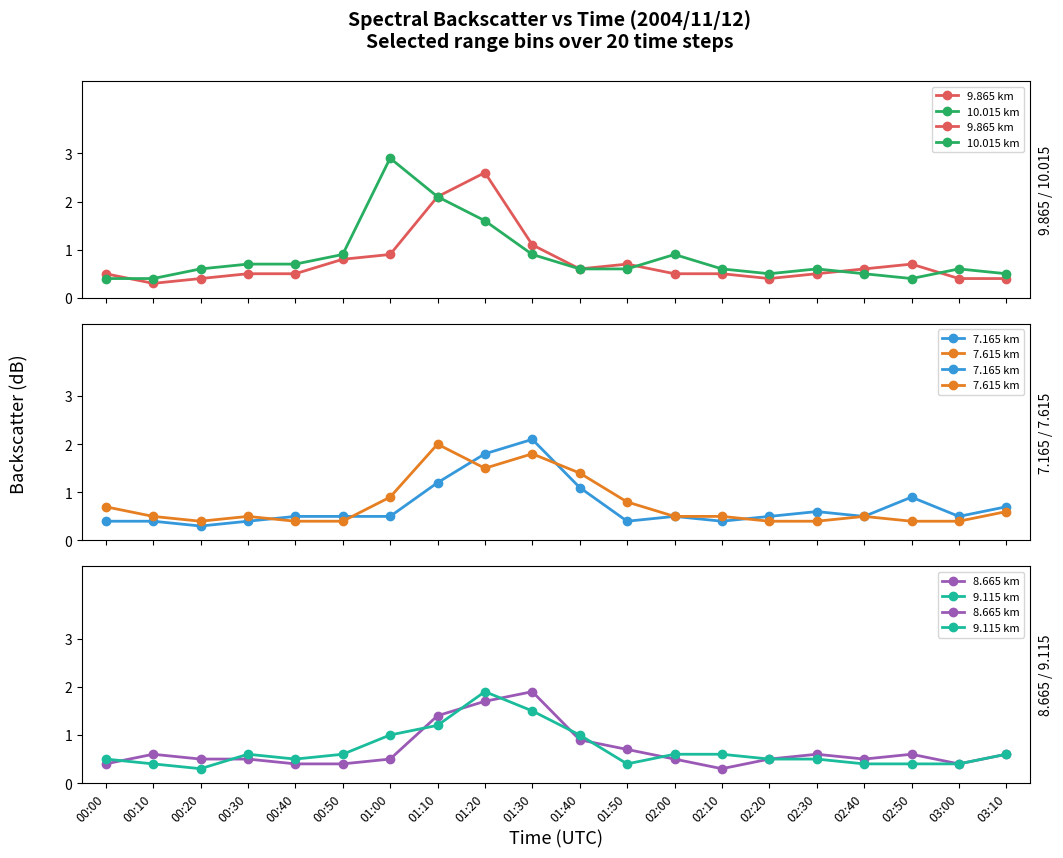

Reading left to right, transcribe all the data shown in this chart.

9.865 km: 00:00=0.5	00:10=0.3	00:20=0.4	00:30=0.5	00:40=0.5	00:50=0.8	01:00=0.9	01:10=2.1	01:20=2.6	01:30=1.1	01:40=0.6	01:50=0.7	02:00=0.5	02:10=0.5	02:20=0.4	02:30=0.5	02:40=0.6	02:50=0.7	03:00=0.4	03:10=0.4
10.015 km: 00:00=0.4	00:10=0.4	00:20=0.6	00:30=0.7	00:40=0.7	00:50=0.9	01:00=2.9	01:10=2.1	01:20=1.6	01:30=0.9	01:40=0.6	01:50=0.6	02:00=0.9	02:10=0.6	02:20=0.5	02:30=0.6	02:40=0.5	02:50=0.4	03:00=0.6	03:10=0.5
7.165 km: 00:00=0.4	00:10=0.4	00:20=0.3	00:30=0.4	00:40=0.5	00:50=0.5	01:00=0.5	01:10=1.2	01:20=1.8	01:30=2.1	01:40=1.1	01:50=0.4	02:00=0.5	02:10=0.4	02:20=0.5	02:30=0.6	02:40=0.5	02:50=0.9	03:00=0.5	03:10=0.7
7.615 km: 00:00=0.7	00:10=0.5	00:20=0.4	00:30=0.5	00:40=0.4	00:50=0.4	01:00=0.9	01:10=2.0	01:20=1.5	01:30=1.8	01:40=1.4	01:50=0.8	02:00=0.5	02:10=0.5	02:20=0.4	02:30=0.4	02:40=0.5	02:50=0.4	03:00=0.4	03:10=0.6
8.665 km: 00:00=0.4	00:10=0.6	00:20=0.5	00:30=0.5	00:40=0.4	00:50=0.4	01:00=0.5	01:10=1.4	01:20=1.7	01:30=1.9	01:40=0.9	01:50=0.7	02:00=0.5	02:10=0.3	02:20=0.5	02:30=0.6	02:40=0.5	02:50=0.6	03:00=0.4	03:10=0.6
9.115 km: 00:00=0.5	00:10=0.4	00:20=0.3	00:30=0.6	00:40=0.5	00:50=0.6	01:00=1.0	01:10=1.2	01:20=1.9	01:30=1.5	01:40=1.0	01:50=0.4	02:00=0.6	02:10=0.6	02:20=0.5	02:30=0.5	02:40=0.4	02:50=0.4	03:00=0.4	03:10=0.6